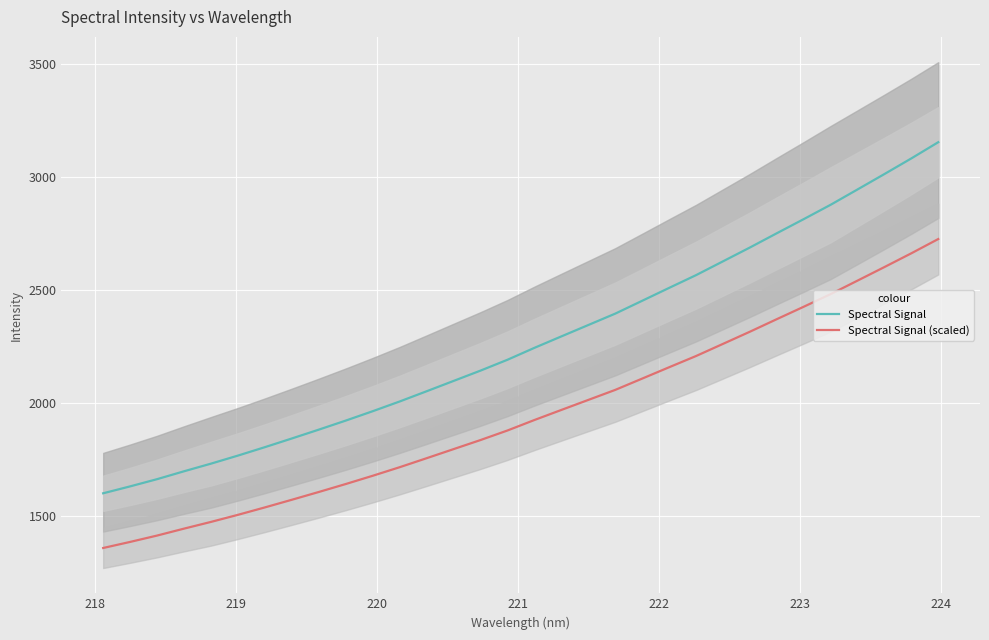

True or false: Spectral Signal and Spectral Signal (scaled) intersect in this chart.

False